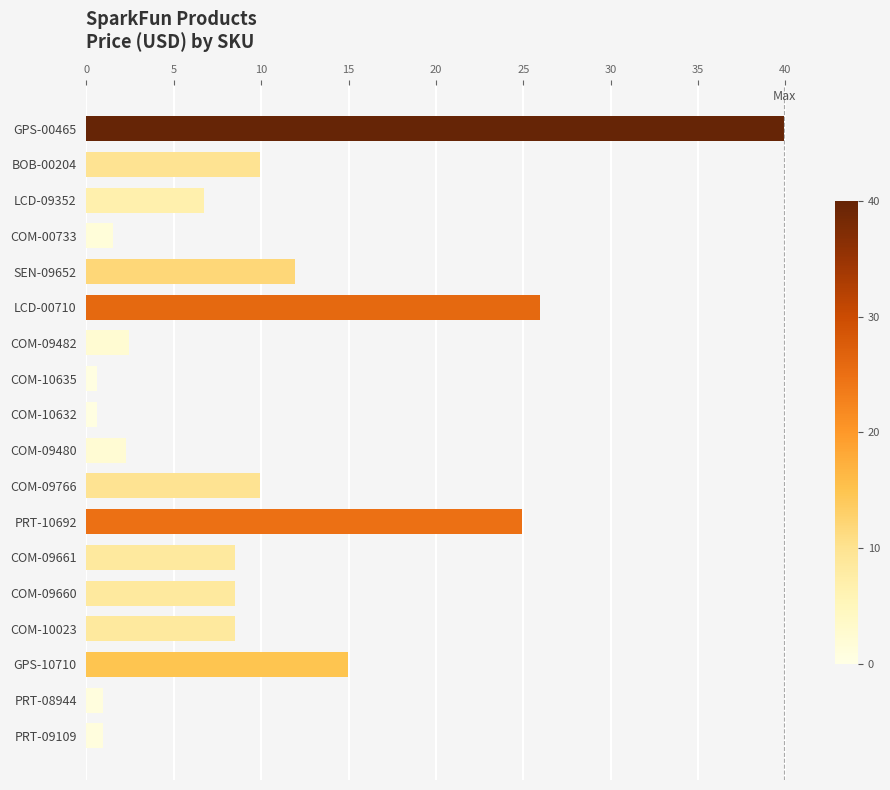

Which has a higher value, COM-09482 or GPS-00465?

GPS-00465